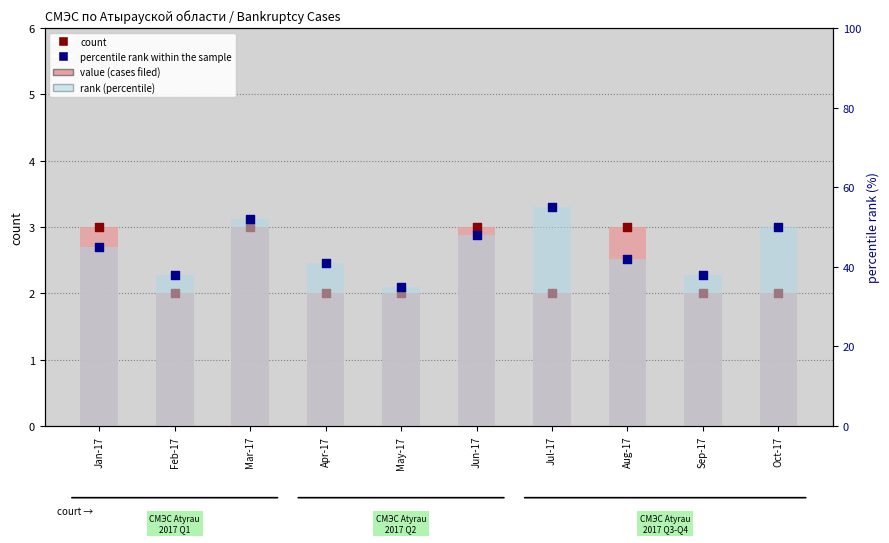

Which series has the largest Y range (max minus min)?

percentile rank within the sample